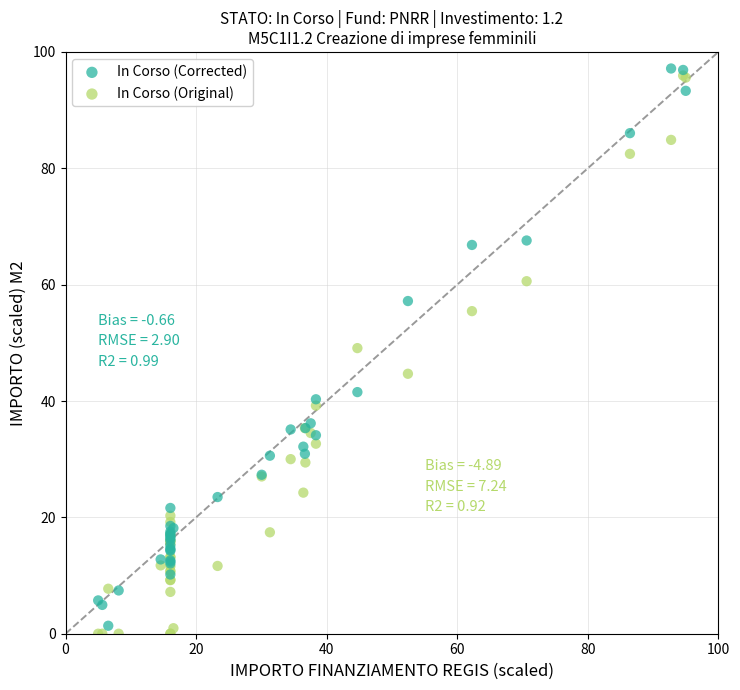

Which series contains the highest Y value?

In Corso (Corrected)